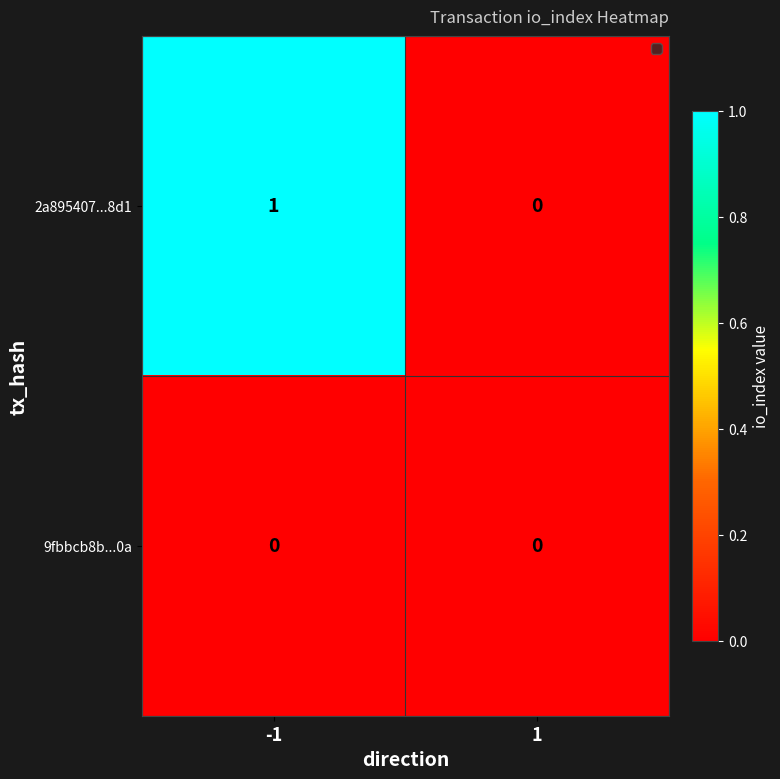

Which series has the widest spread of values?

2a895407...8d1